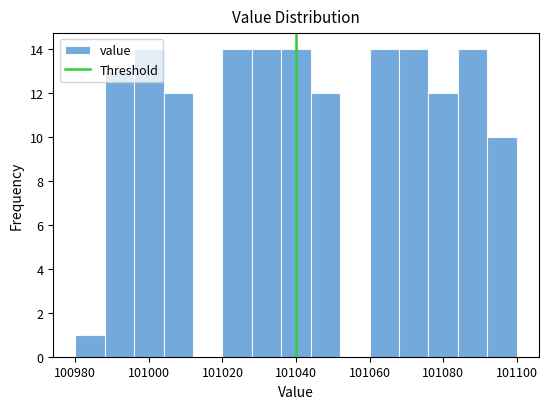

Reading left to right, transcribe this chart: for each bar, give the range it covers on the x-axis and its height. The values are not printed on the chart, so give them approximately, as read against the axis.

100980 to 100988: 1
100988 to 100996: 13
100996 to 101004: 14
101004 to 101012: 12
101012 to 101020: 0
101020 to 101028: 14
101028 to 101036: 14
101036 to 101044: 14
101044 to 101052: 12
101052 to 101060: 0
101060 to 101068: 14
101068 to 101076: 14
101076 to 101084: 12
101084 to 101092: 14
101092 to 101100: 10